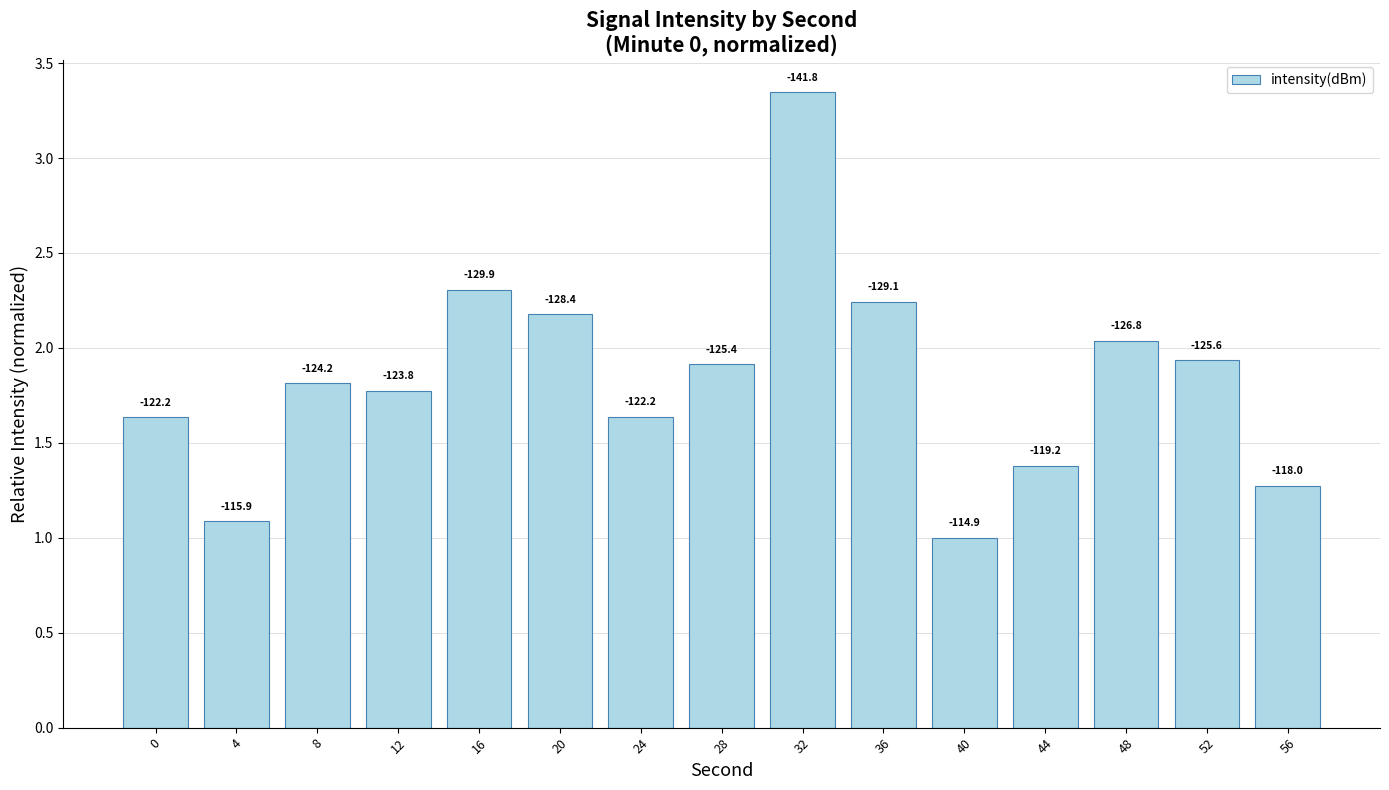

Which category has the highest value across all series?

32